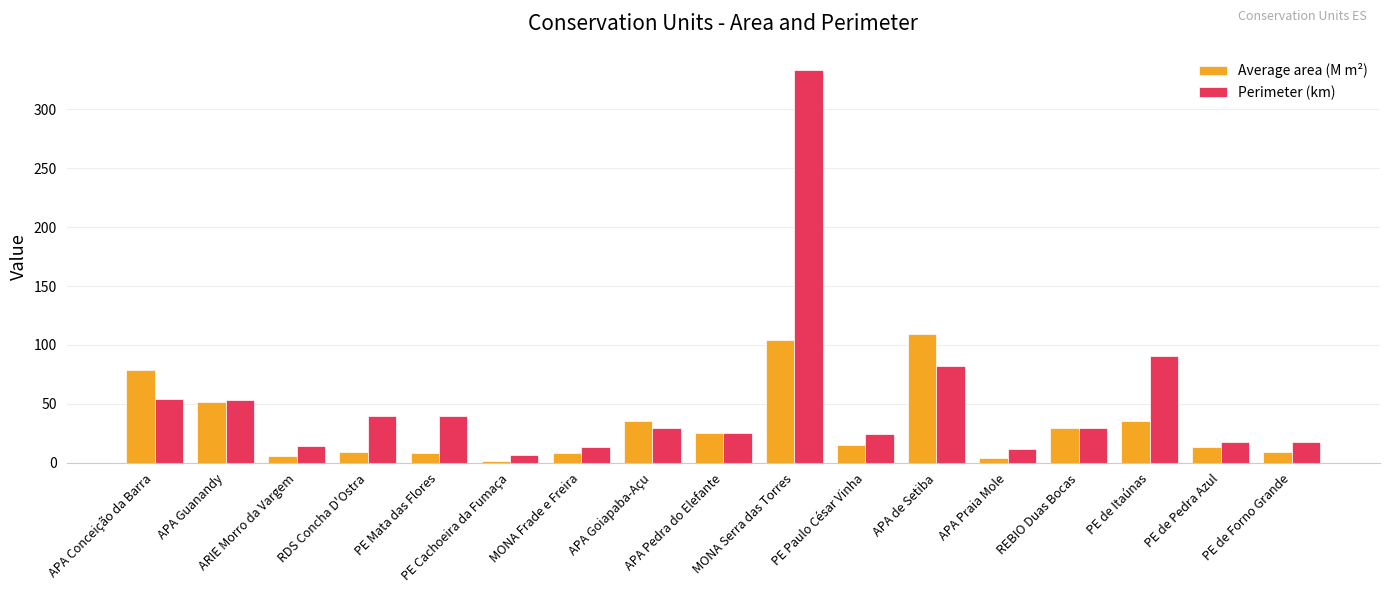

True or false: Perimeter (km) has a value of 25.5 at APA Pedra do Elefante.

True